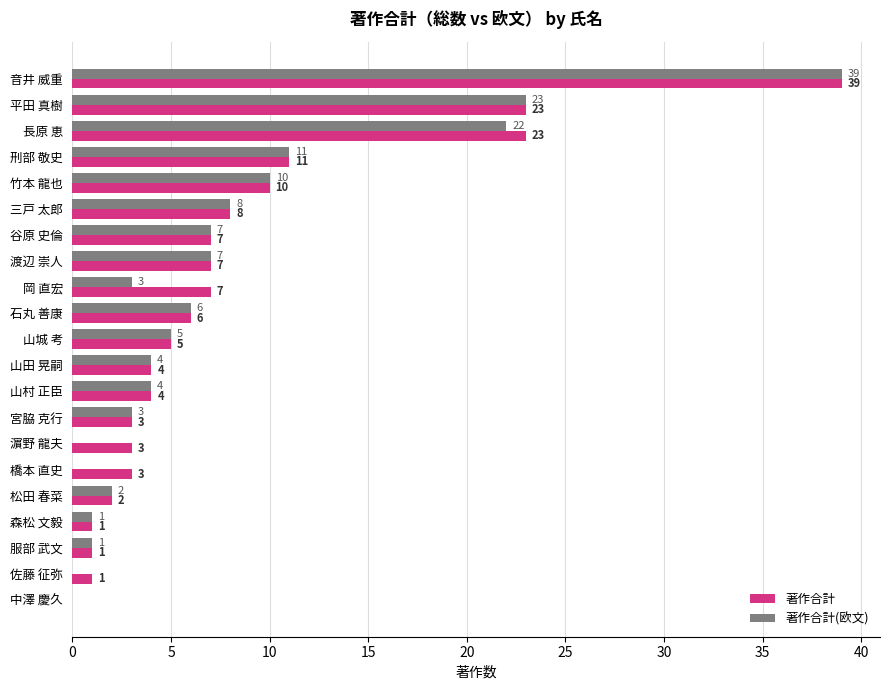

What is the highest value of the 著作合計(欧文) series?

39